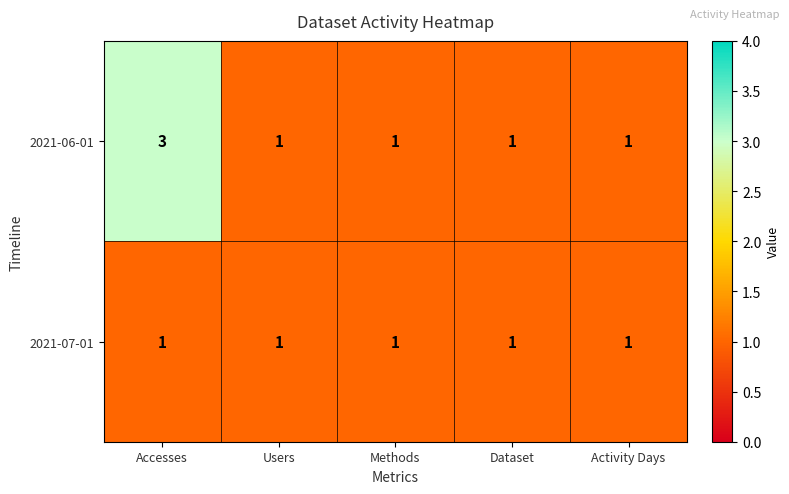

Reading right to left, transcribe all the data shown in this chart.

2021-06-01: Activity Days=1	Dataset=1	Methods=1	Users=1	Accesses=3
2021-07-01: Activity Days=1	Dataset=1	Methods=1	Users=1	Accesses=1